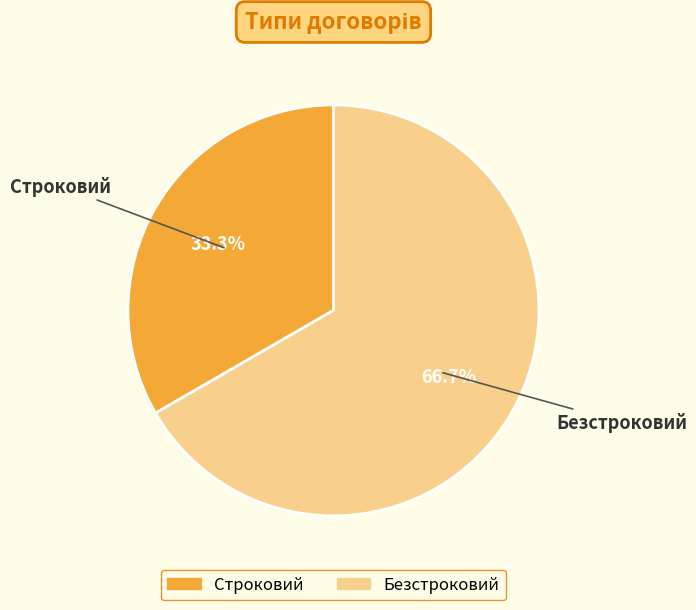

To the nearest percent, what is the average slice percentage?

50%